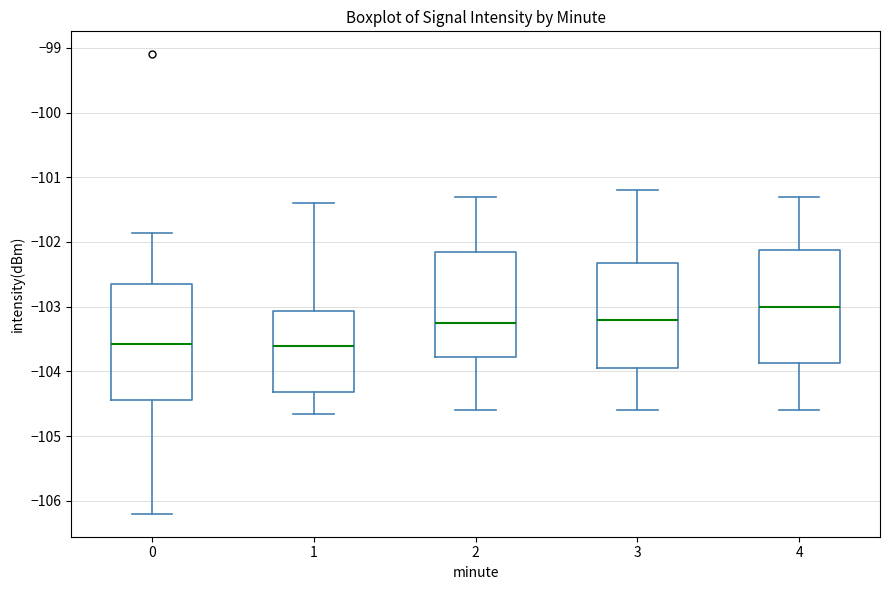

Reading left to right, read every box against the y-axis: the position of its median line, the range the box covers, and the ends of its whiskers. The values are not printed on the chart, so give them approximately, as read against the axis.

0: median -103.6, box -104.4 to -102.6, whiskers -106.2 to -101.9
1: median -103.6, box -104.3 to -103.1, whiskers -104.7 to -101.4
2: median -103.2, box -103.8 to -102.1, whiskers -104.6 to -101.3
3: median -103.2, box -103.9 to -102.3, whiskers -104.6 to -101.2
4: median -103.0, box -103.9 to -102.1, whiskers -104.6 to -101.3